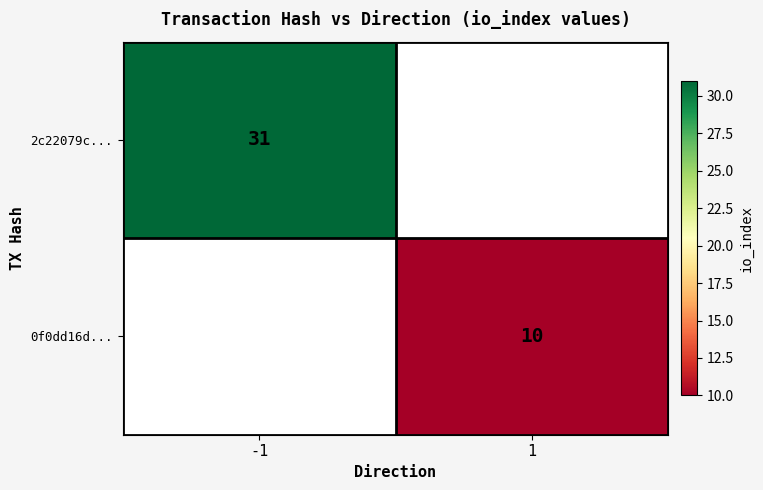

The 2c22079c... series shows 16 at -1. True or false?

False